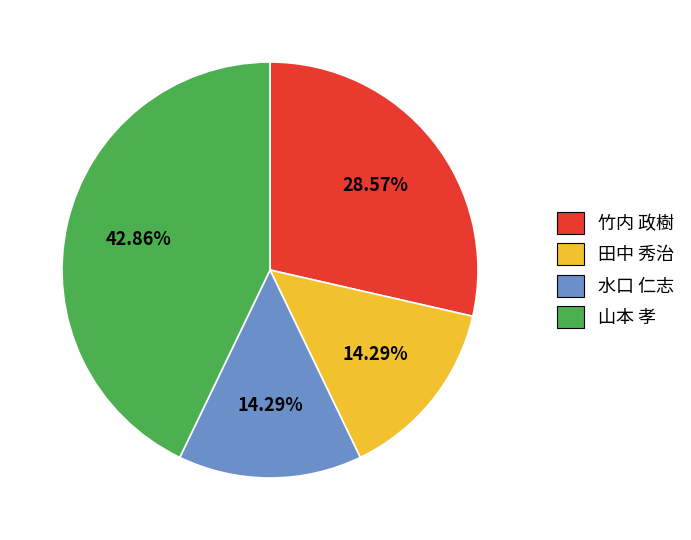

Does any single category account for the majority?

No